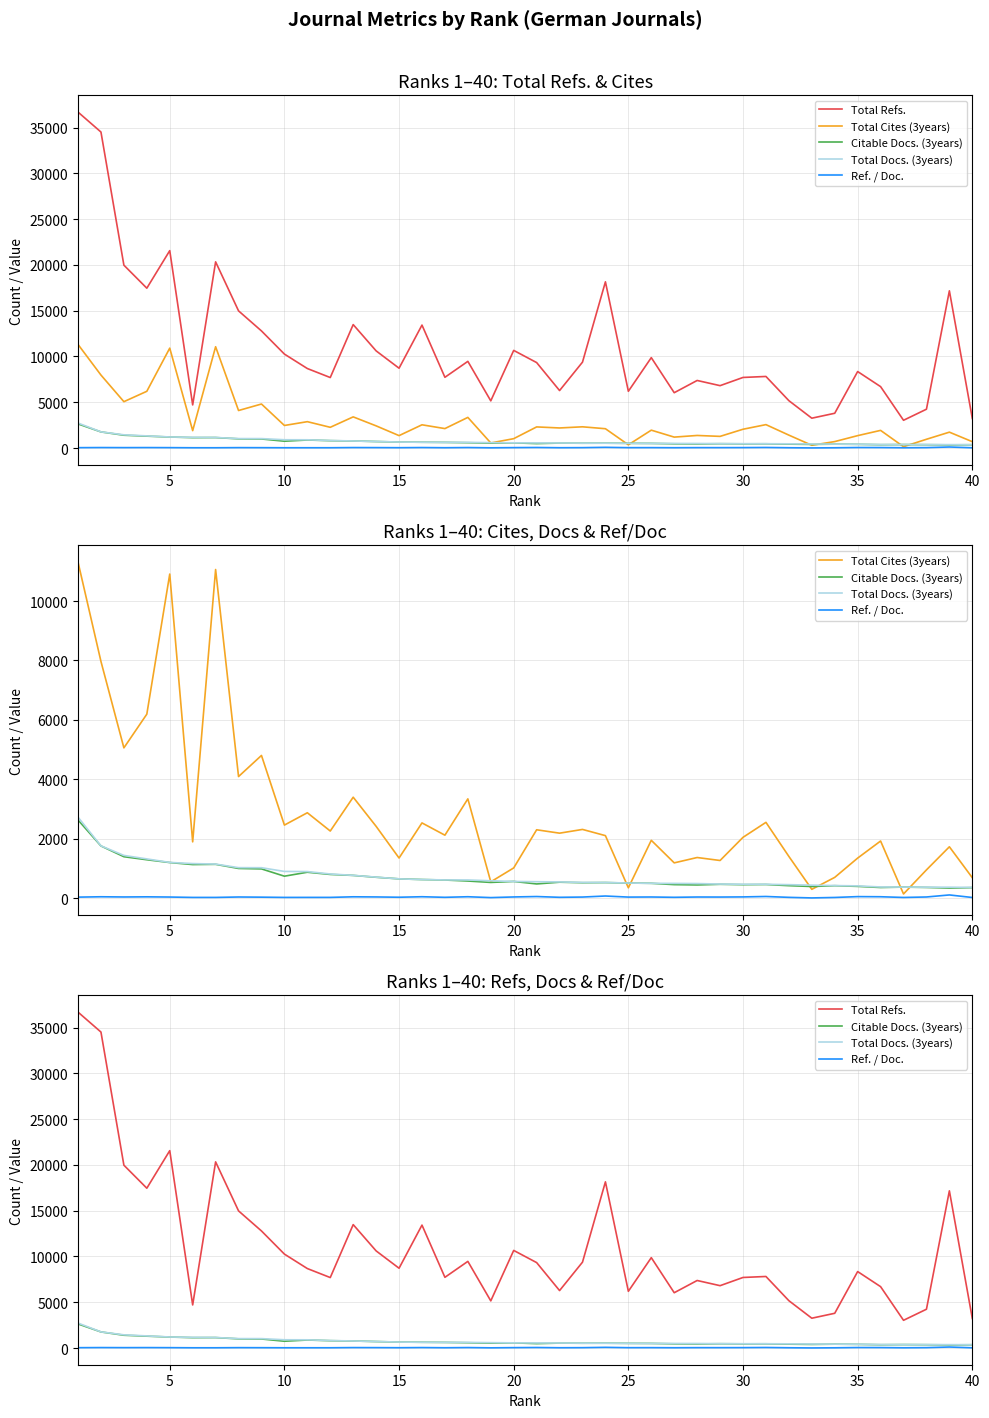

Reading right to left, list all the values displayed in this chart.

Total Refs.: 3227.0	17166.0	4239.0	3030.0	6704.0	8352.0	3796.0	3258.0	5172.0	7815.0	7707.0	6811.0	7377.0	6041.0	9871.0	6197.0	18149.0	9379.0	6276.0	9331.0	10660.0	5151.0	9464.0	7724.0	13425.0	8716.0	10609.0	13479.0	7697.0	8681.0	10259.0	12786.0	14978.0	20331.0	4708.0	21555.0	17454.0	19968.0	34505.0	36683.0
Total Cites (3years): 692.0	1733.0	956.0	146.0	1927.0	1353.0	704.0	302.0	1409.0	2555.0	2051.0	1272.0	1372.0	1192.0	1951.0	353.0	2108.0	2317.0	2191.0	2305.0	1022.0	554.0	3345.0	2123.0	2536.0	1355.0	2421.0	3401.0	2263.0	2878.0	2463.0	4806.0	4096.0	11061.0	1899.0	10908.0	6195.0	5061.0	7968.0	11310.0
Citable Docs. (3years): 359.0	345.0	365.0	377.0	363.0	401.0	424.0	397.0	425.0	464.0	458.0	471.0	449.0	460.0	504.0	513.0	529.0	524.0	542.0	483.0	567.0	534.0	581.0	615.0	631.0	654.0	708.0	770.0	803.0	877.0	744.0	989.0	1004.0	1143.0	1135.0	1203.0	1297.0	1399.0	1761.0	2634.0
Total Docs. (3years): 366.0	373.0	375.0	377.0	381.0	418.0	428.0	442.0	459.0	472.0	473.0	479.0	496.0	501.0	504.0	514.0	531.0	534.0	551.0	558.0	567.0	589.0	617.0	618.0	631.0	654.0	712.0	772.0	818.0	899.0	904.0	1029.0	1031.0	1151.0	1168.0	1207.0	1325.0	1443.0	1764.0	2729.0
Ref. / Doc.: 27.1	112.9	44.2	28.3	52.4	56.8	28.1	12.8	31.9	61.0	46.7	42.0	43.4	33.4	43.9	40.8	76.9	41.9	33.4	59.4	45.2	23.6	52.6	33.1	52.6	35.9	45.5	50.5	30.7	30.5	29.8	38.3	43.8	29.5	29.6	42.5	49.5	44.7	51.5	39.4